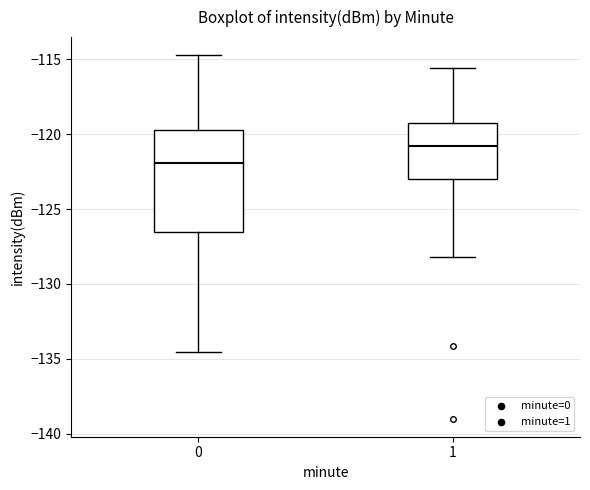

Where does the median line of the box at x = 1 sit on the y-axis? The values are not printed on the chart, so give them approximately, as read against the axis.

-121.0